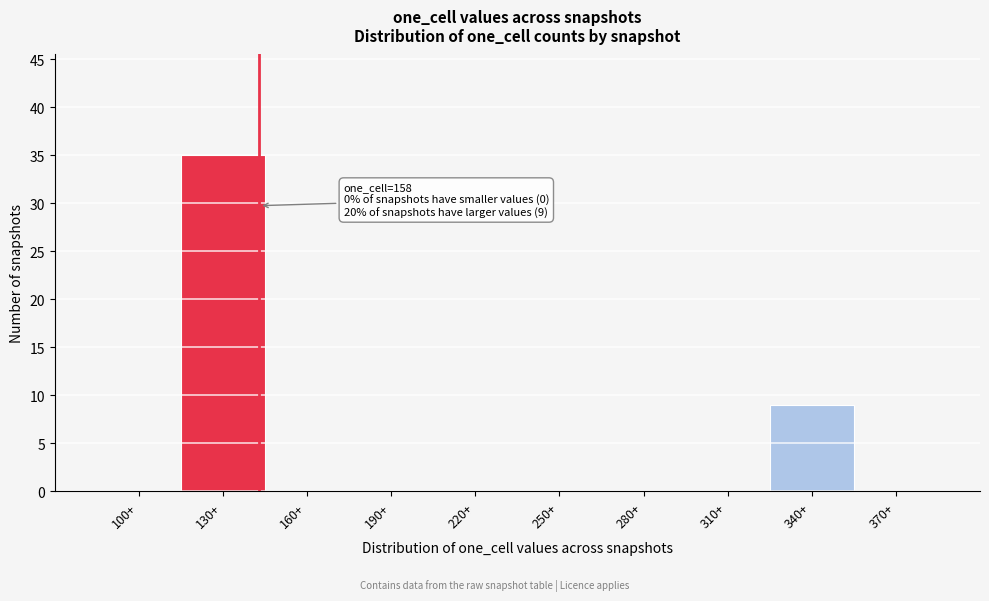

Reading left to right, list all the values displayed in this chart.

100+=0	130+=35	160+=0	190+=0	220+=0	250+=0	280+=0	310+=0	340+=9	370+=0